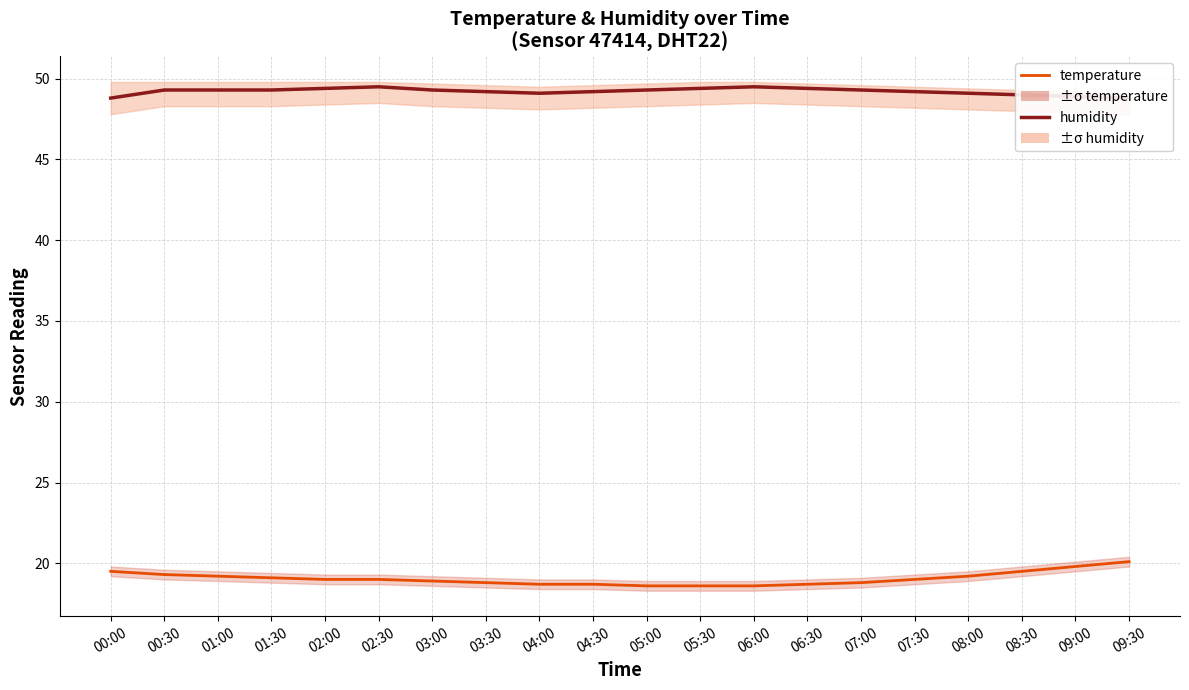

What is the sum of the humidity values at 08:30 and 06:00?

98.5